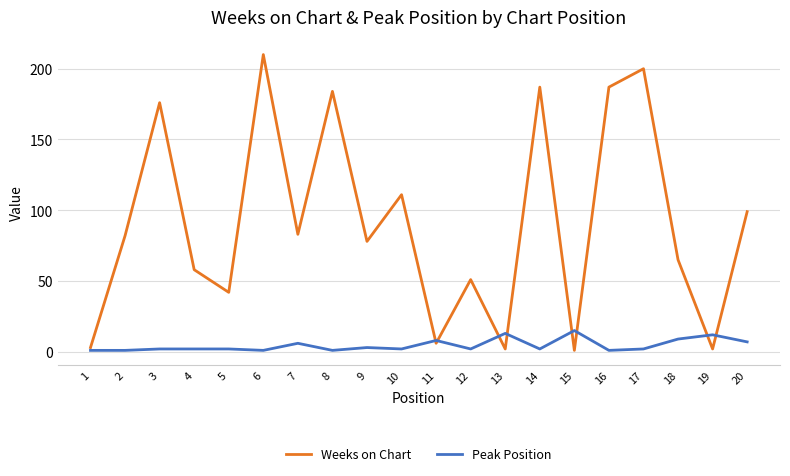

Rank the series by their maximum value, from highest to lowest.

Weeks on Chart, Peak Position